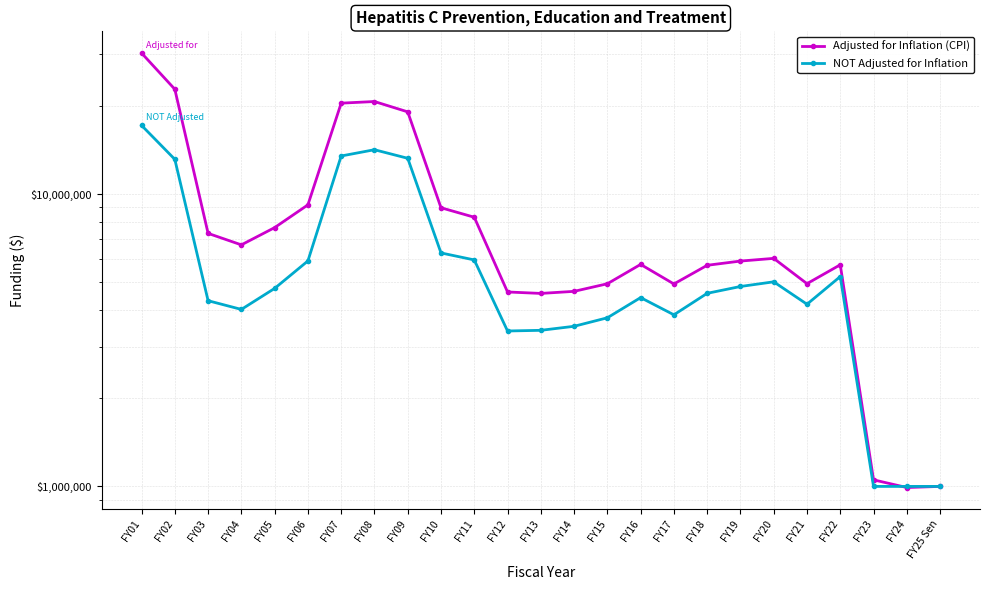

What is the difference between the NOT Adjusted for Inflation values at FY24 and FY20?

4007791